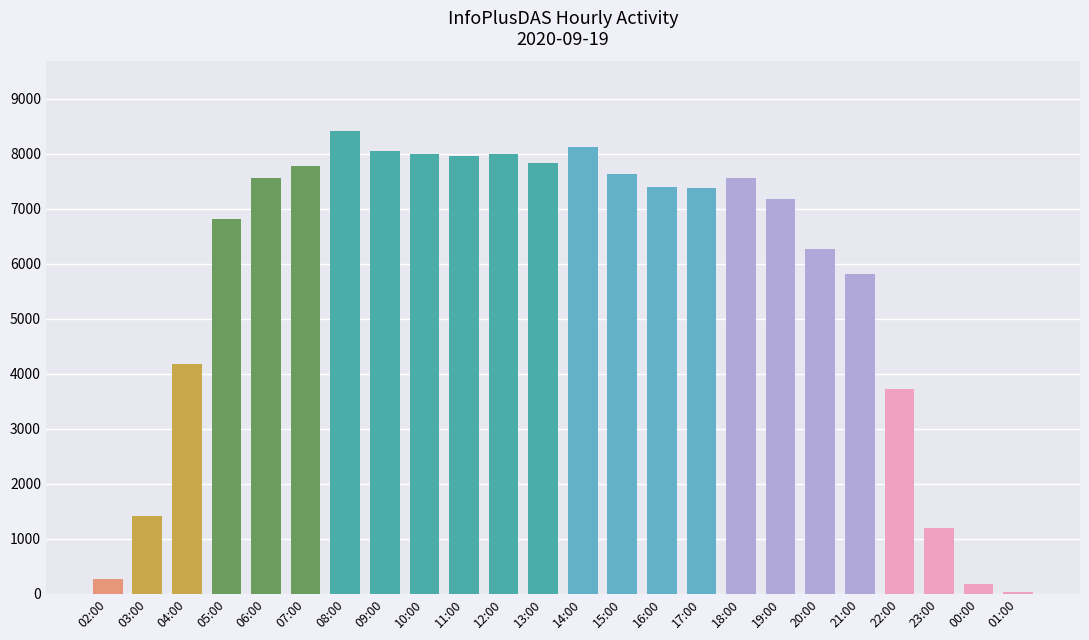

Rank the categories by value from highest to lowest.

08:00, 14:00, 09:00, 12:00, 10:00, 11:00, 13:00, 07:00, 15:00, 06:00, 18:00, 16:00, 17:00, 19:00, 05:00, 20:00, 21:00, 04:00, 22:00, 03:00, 23:00, 02:00, 00:00, 01:00